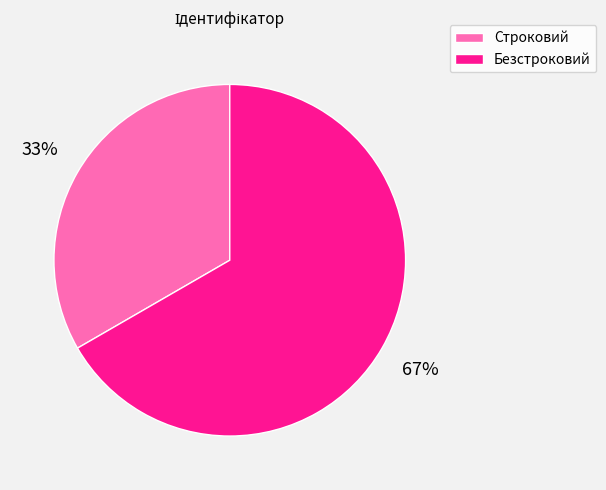

To the nearest percent, what percentage of the pie is Безстроковий?

67%